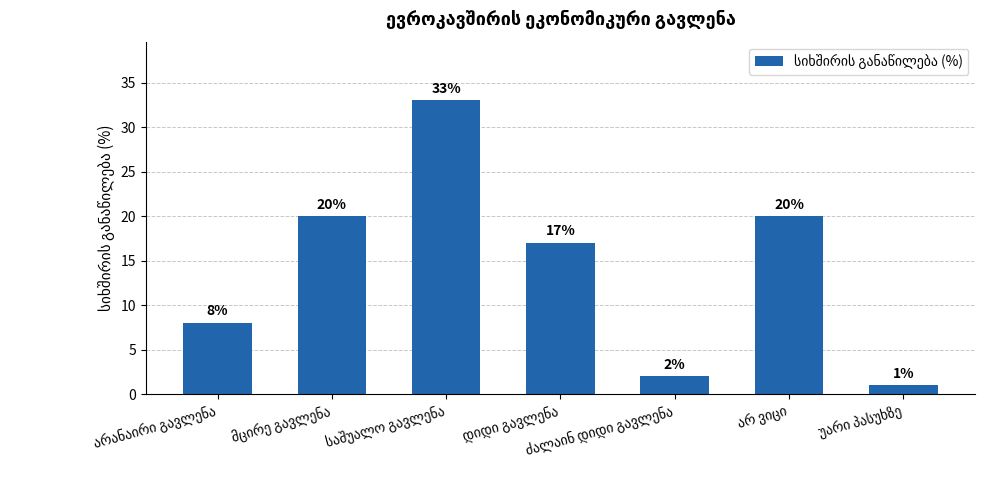

What is the value of the 5th bar from the left?

2